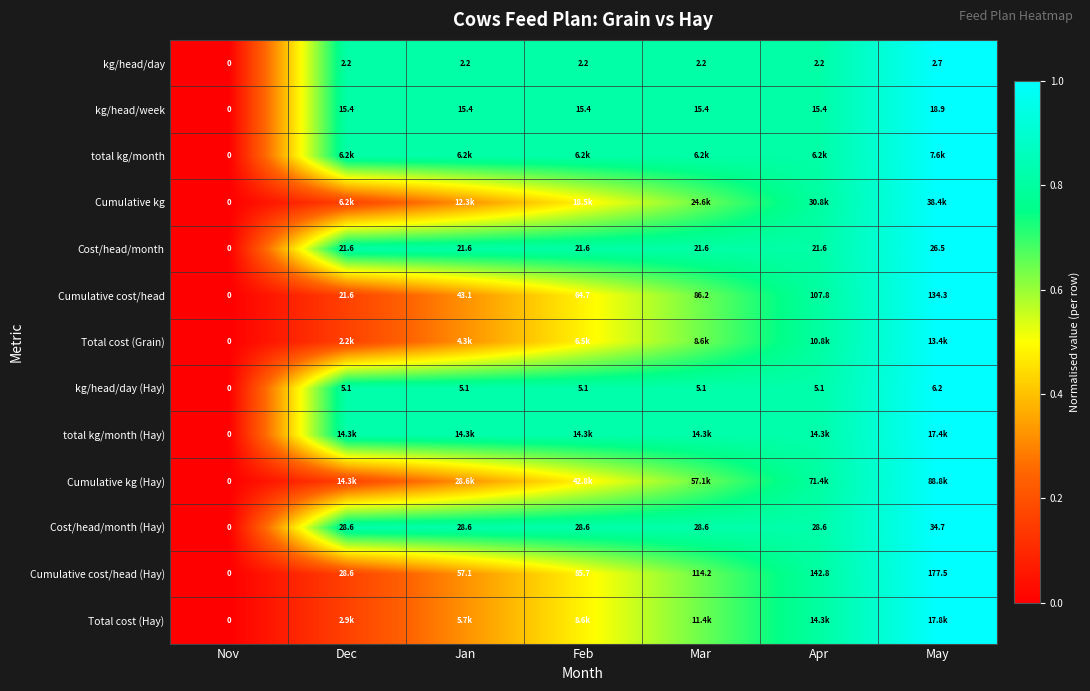

At which category is the sum across all series the highest?

May